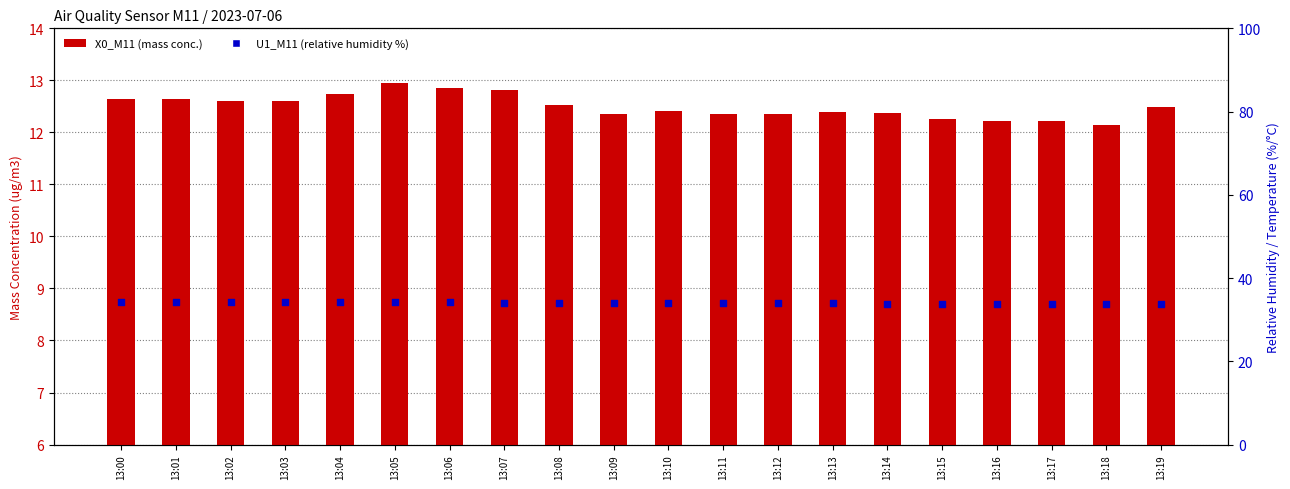

Is the value of U1_M11 (relative humidity %) at 13:05 greater than the value of X0_M11 (mass conc. X0) at 13:00?

Yes